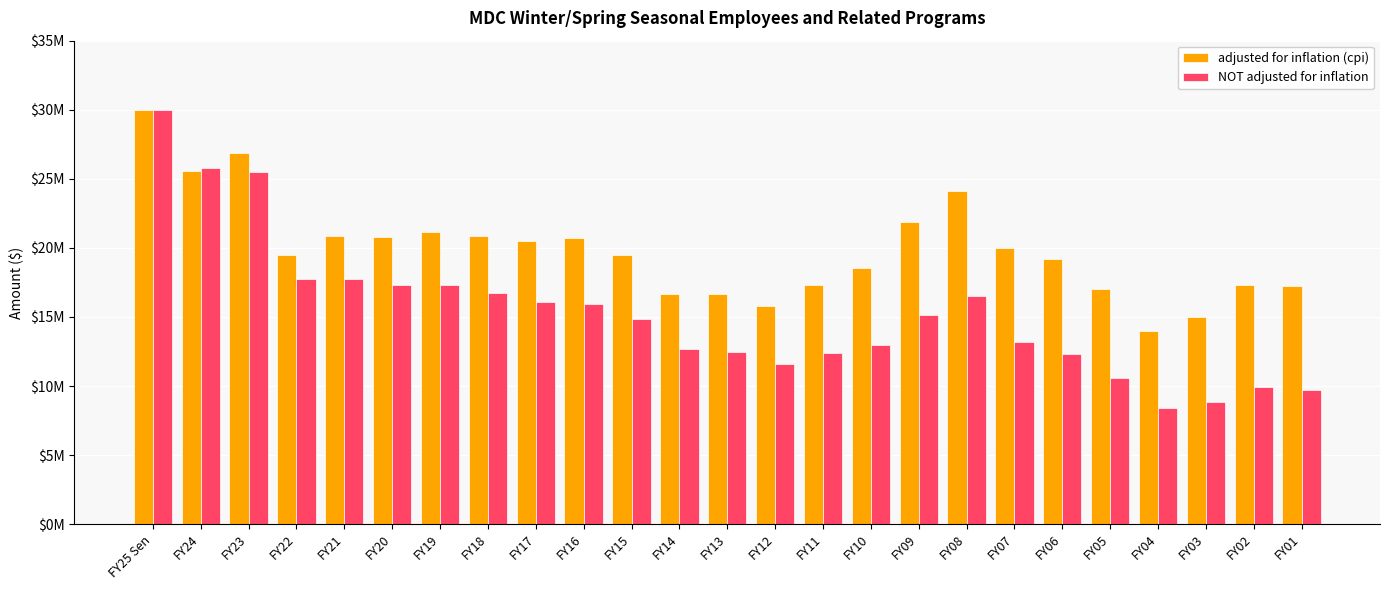

What are all the series names shown in the legend?

adjusted for inflation (cpi), NOT adjusted for inflation